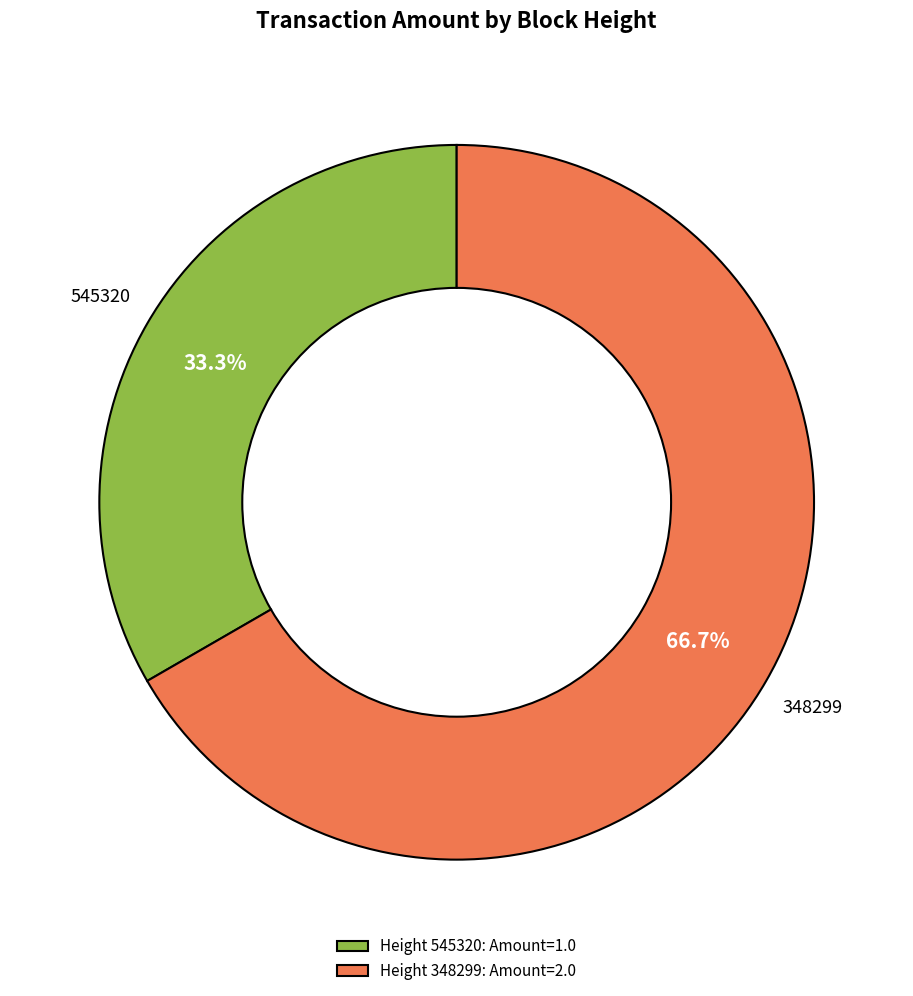

Approximately how many times larger is the value at 545320 compared to 348299?

0.5